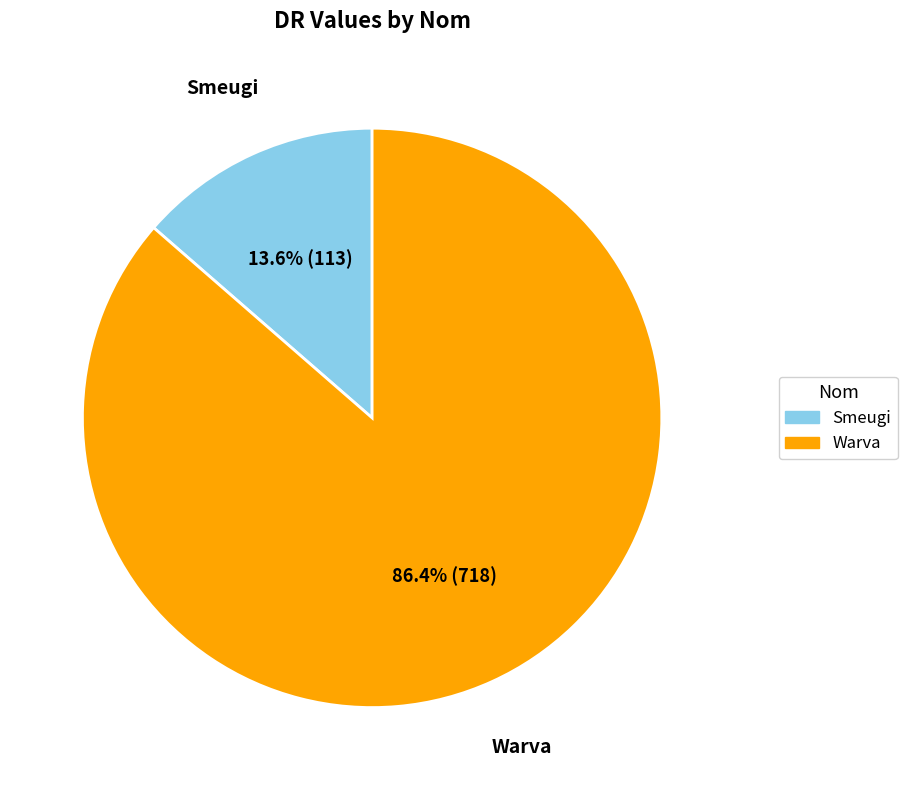

Which has a higher value, Warva or Smeugi?

Warva